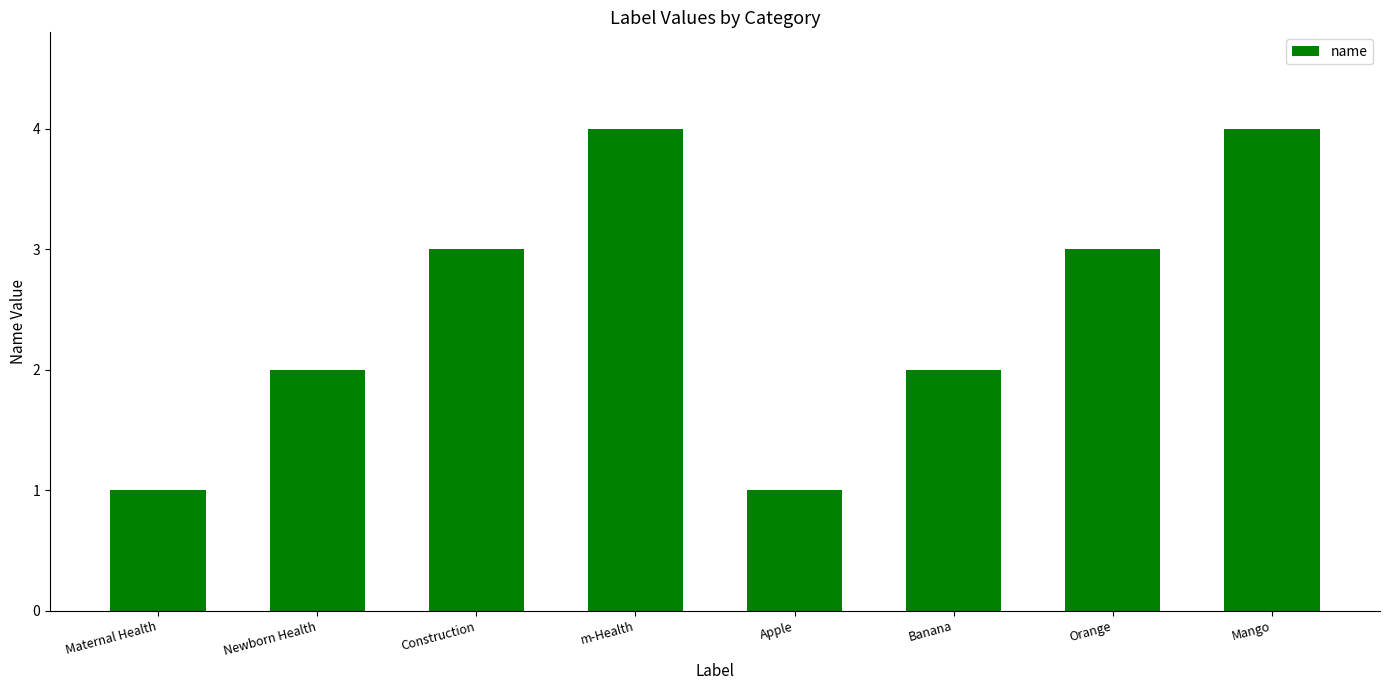

What is the label of the 3rd bar from the left?

Construction